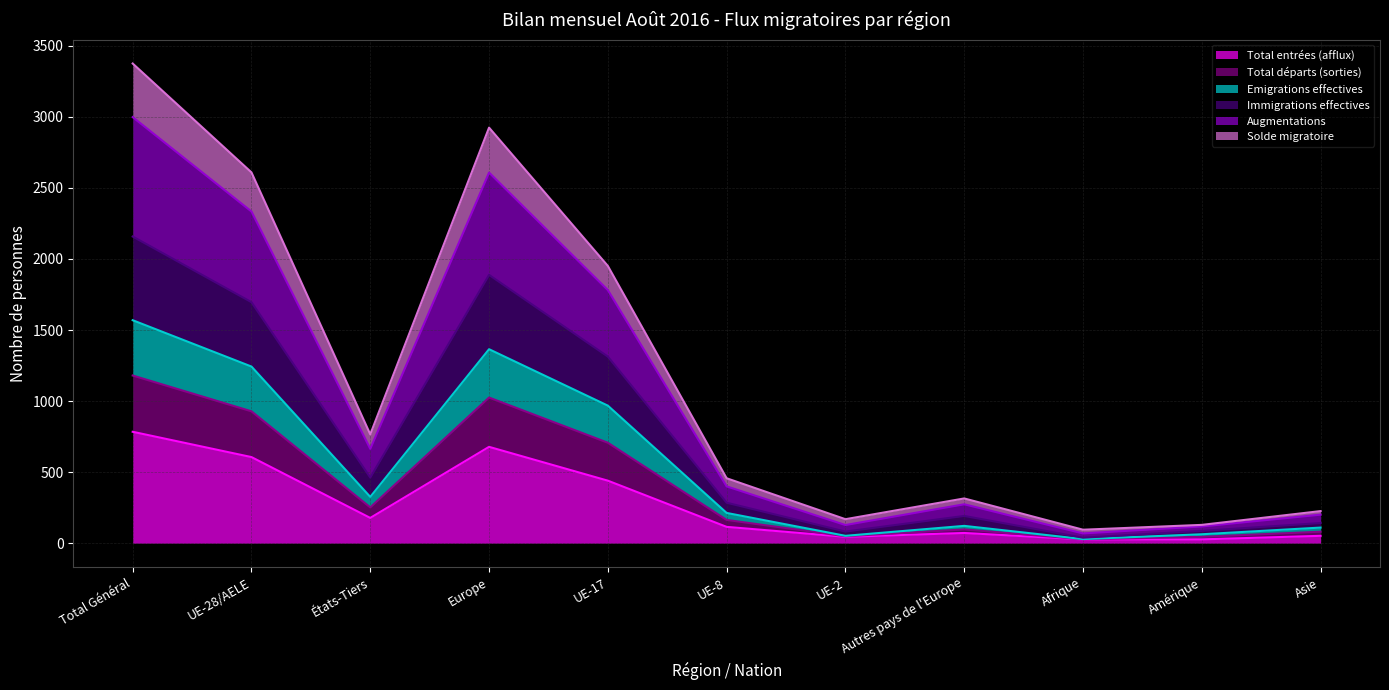

Which category has the highest value in the Total entrées (afflux) series?

Total Général